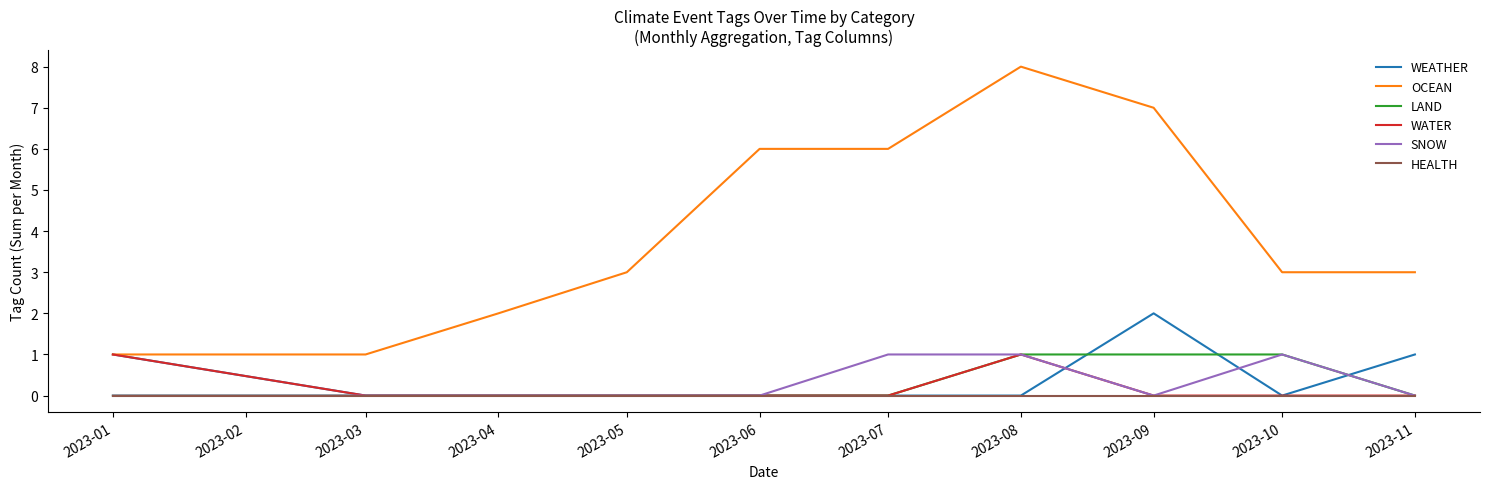

Read the SNOW value at 2023-07.

1